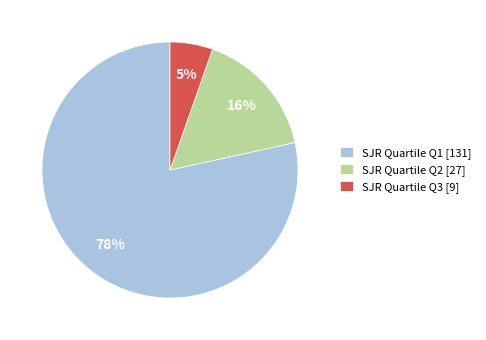

Which slice is the largest?

SJR Quartile Q1 [131]